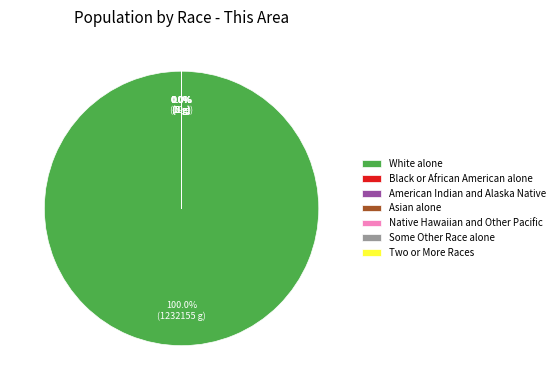

Count the number of slices in the pie.

7